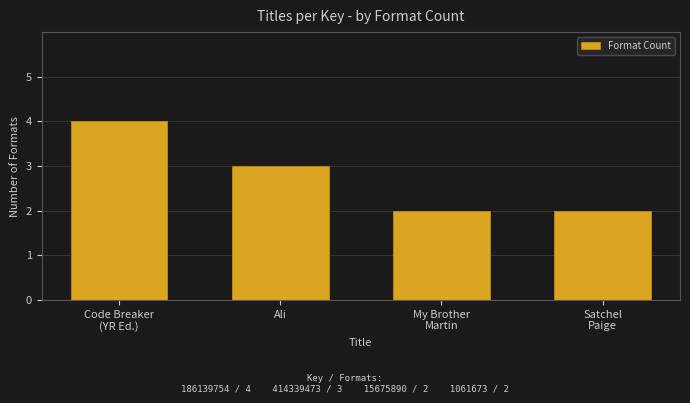

What position from the right is Code Breaker
(YR Ed.)?

4